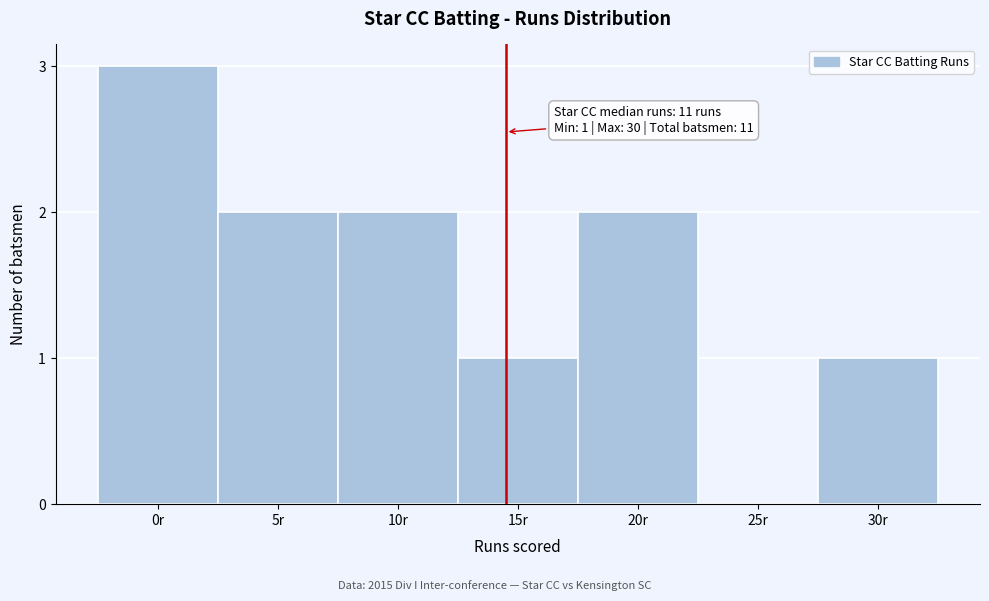

Reading left to right, what are all the values shown in this chart?

0r=3	5r=2	10r=2	15r=1	20r=2	25r=0	30r=1